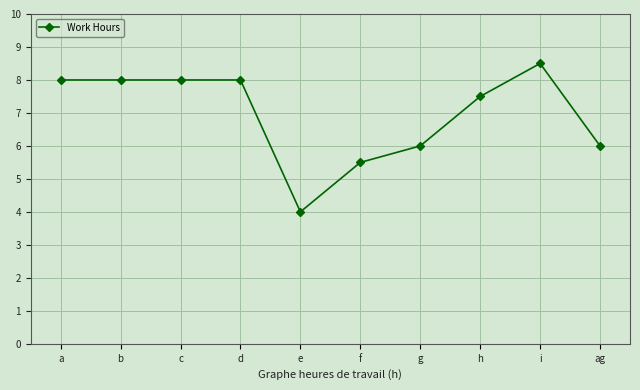

What is the average value?

7.0